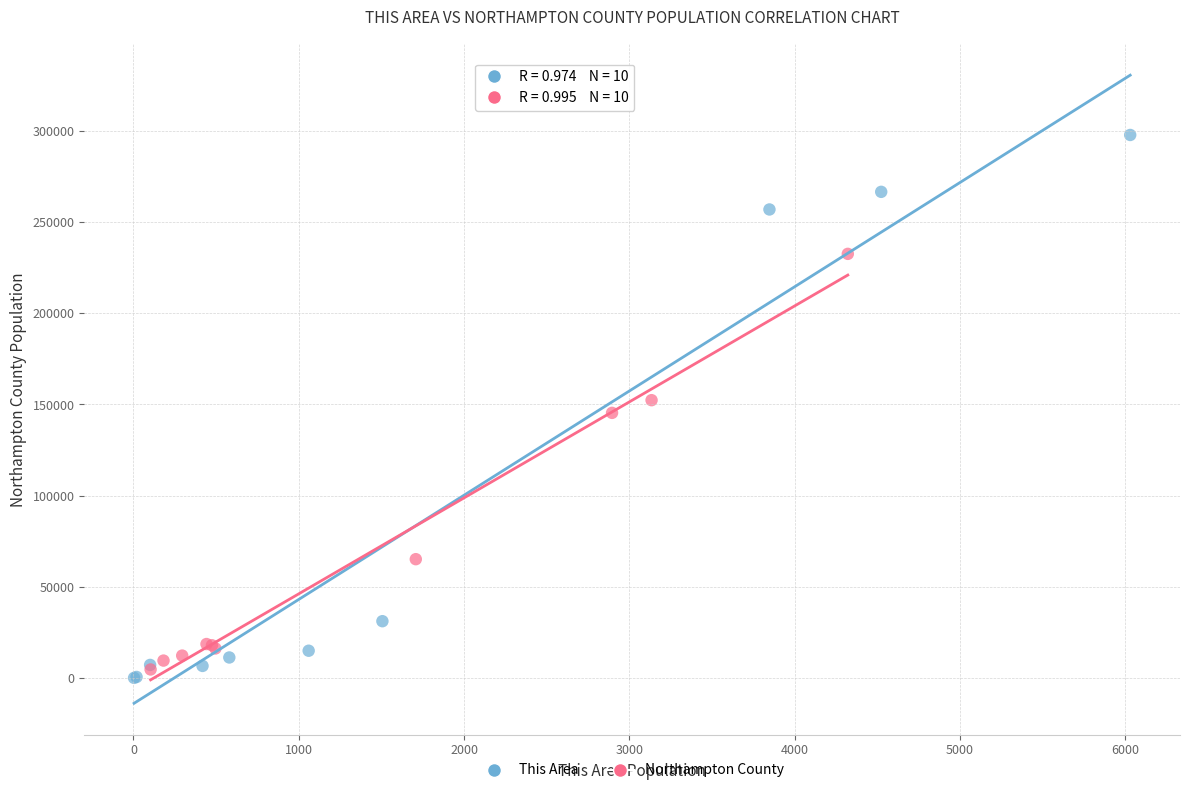

Which series has the largest Y range (max minus min)?

This Area